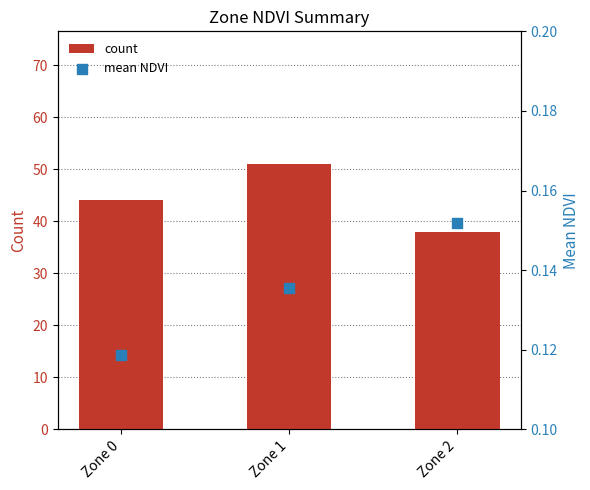

Which series has the largest total across all categories?

count